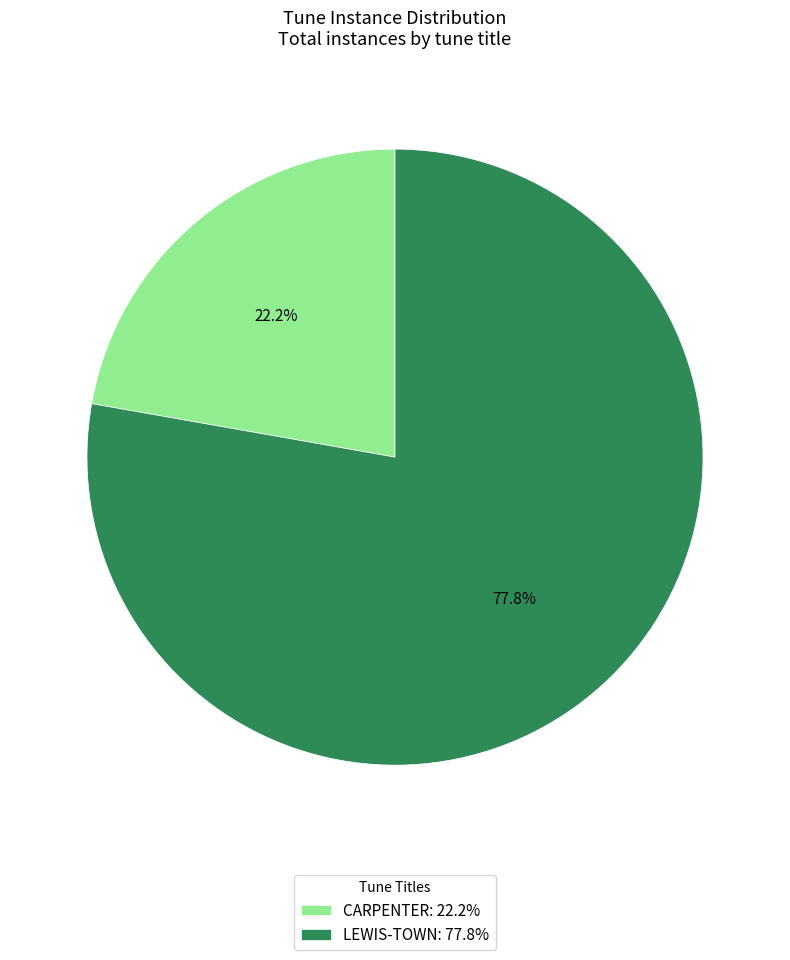

What percentage is NOT represented by CARPENTER?

77.8%